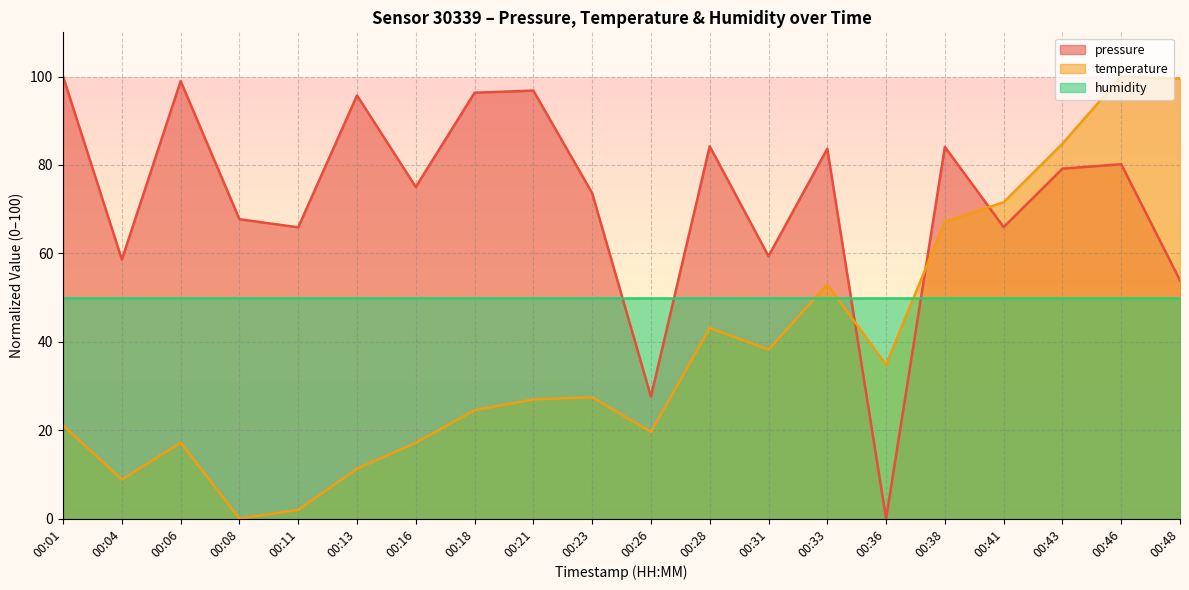

Does the chart display data point markers on the line(s)?

No